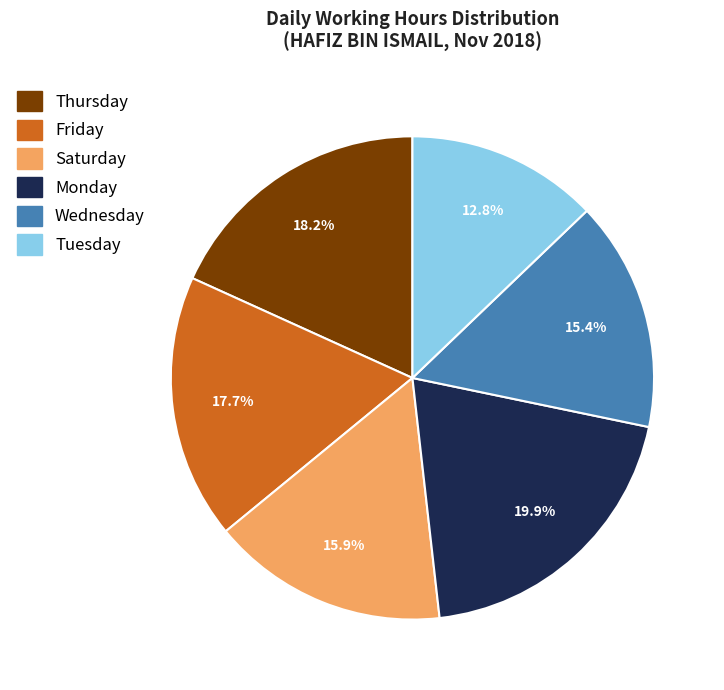

How much of the chart is everything except Tuesday?

87.2%